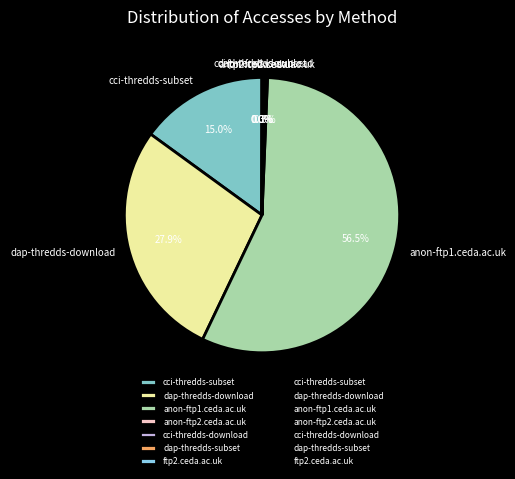

Which category accounts for the majority?

anon-ftp1.ceda.ac.uk